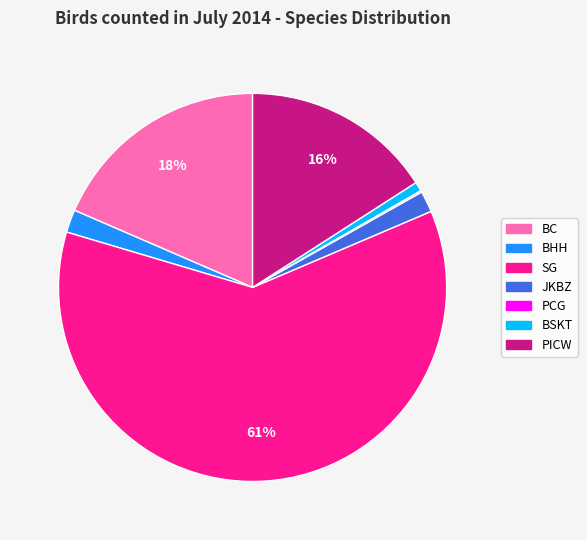

Is it true that JKBZ is 2% of the pie?

True